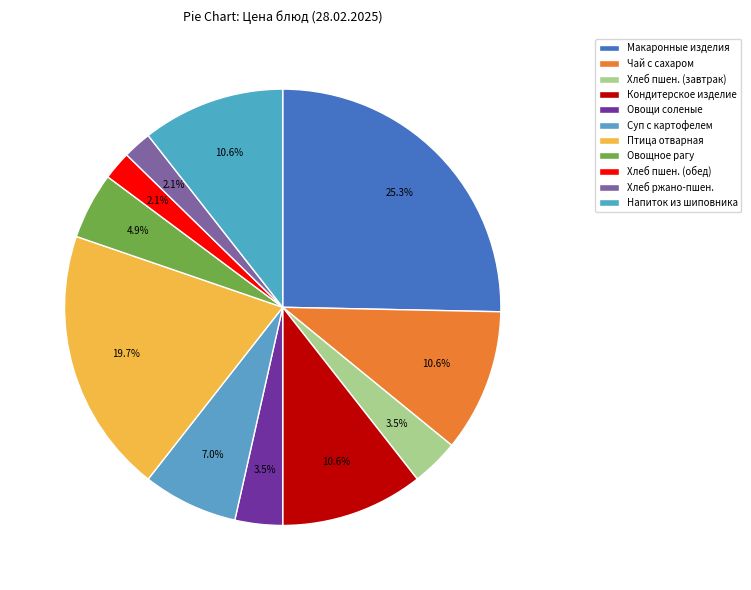

How many slices are in this pie chart?

11